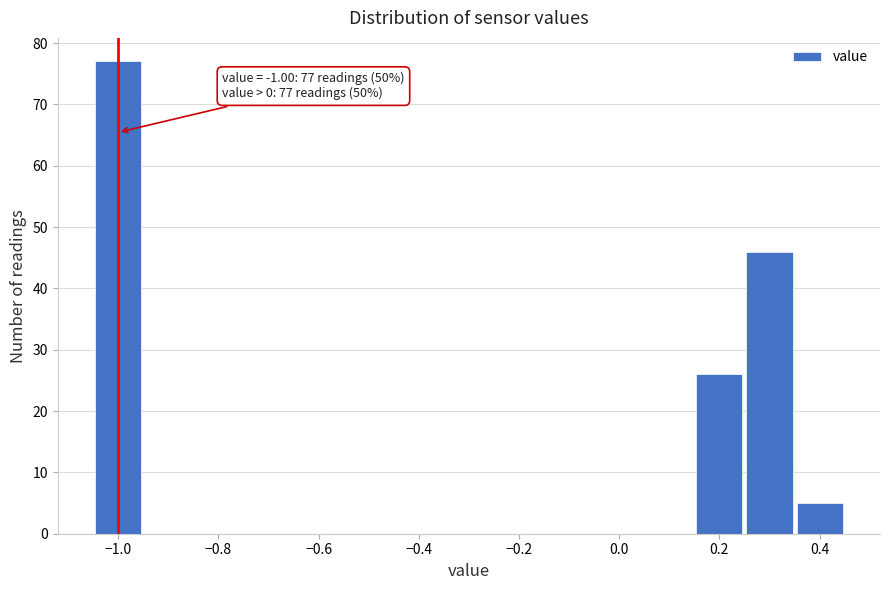

Which range on the x-axis has the tallest bar?

-1.05 to -0.95